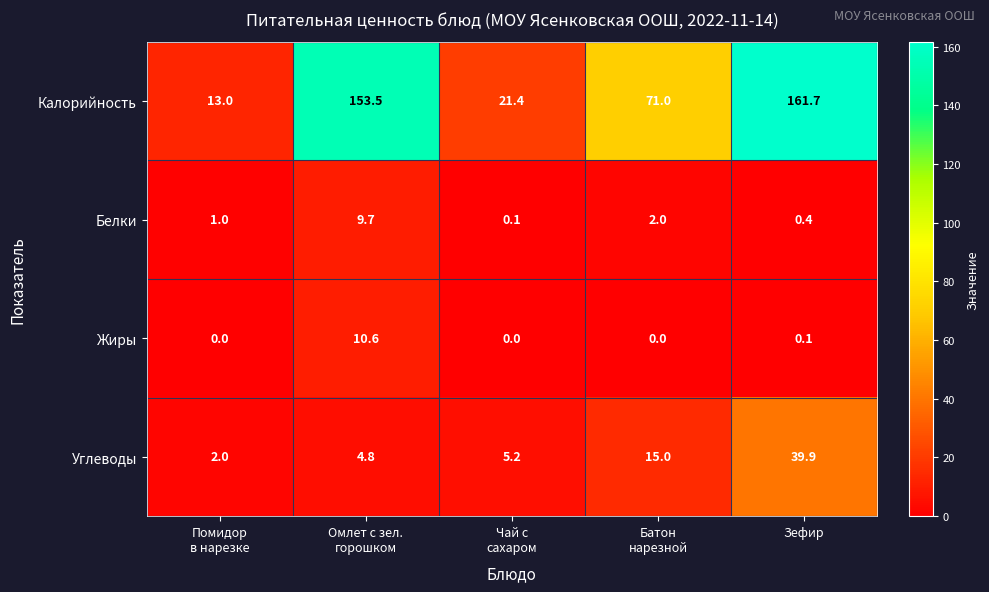

What is the difference between the maximum and minimum values in the Калорийность series?

148.7